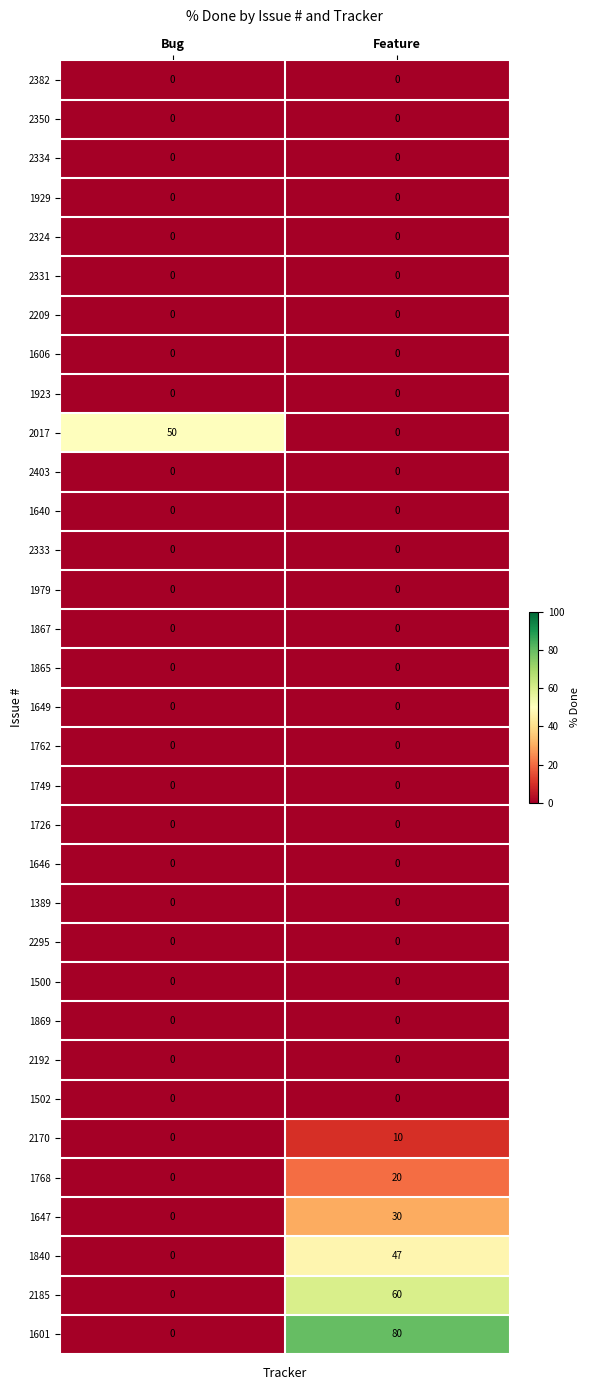

The 2333 series shows 0 at Feature. True or false?

True